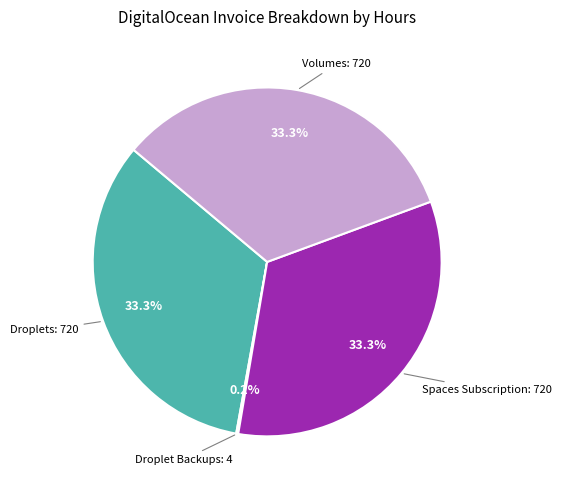

Does any single category account for the majority?

No